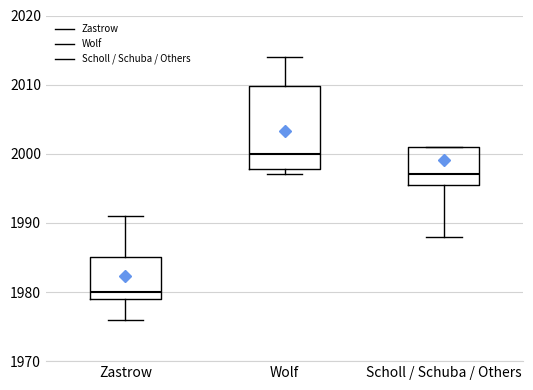

Reading left to right, transcribe this box plot: for each box, give where its median line is, the range the box spans, and where its two whiskers end, as read against the y-axis. The values are not printed on the chart, so give them approximately, as read against the axis.

Zastrow: median 1980, box 1979 to 1985, whiskers 1976 to 1991
Wolf: median 2000, box 1998 to 2010, whiskers 1997 to 2014
Scholl / Schuba / Others: median 1997, box 1996 to 2001, whiskers 1988 to 2001